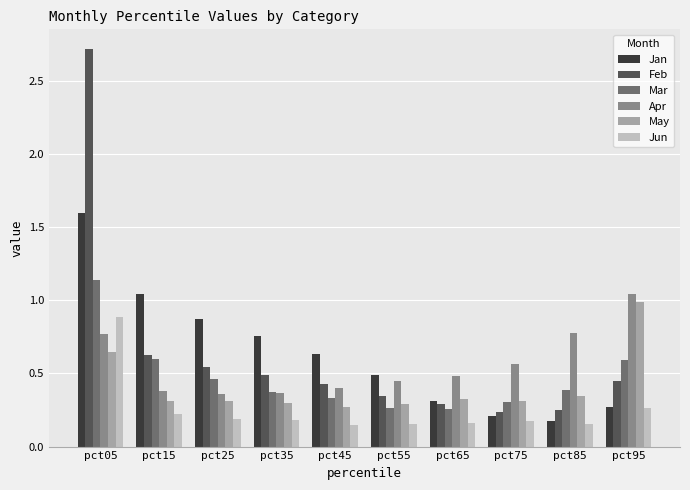

What is the maximum value shown in the chart?

2.7